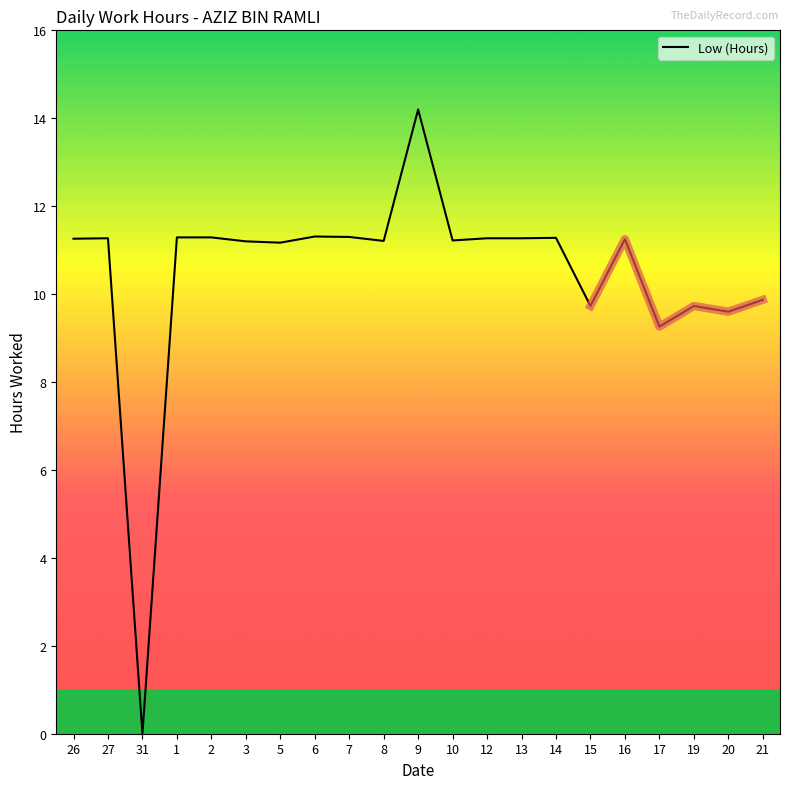

Where does the data first go above 11?

26